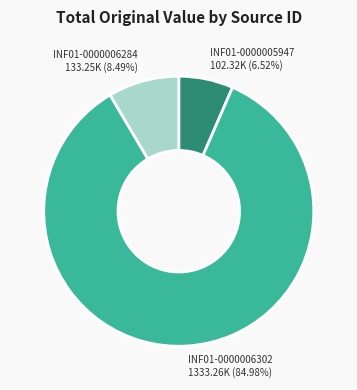

How many slices are in this pie chart?

3